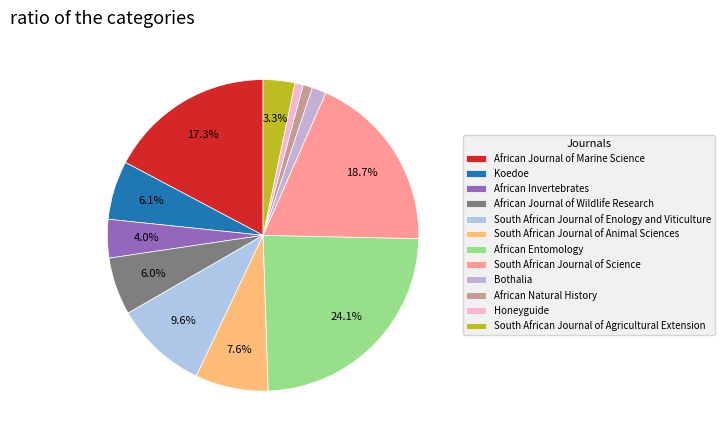

How many slices are in this pie chart?

12